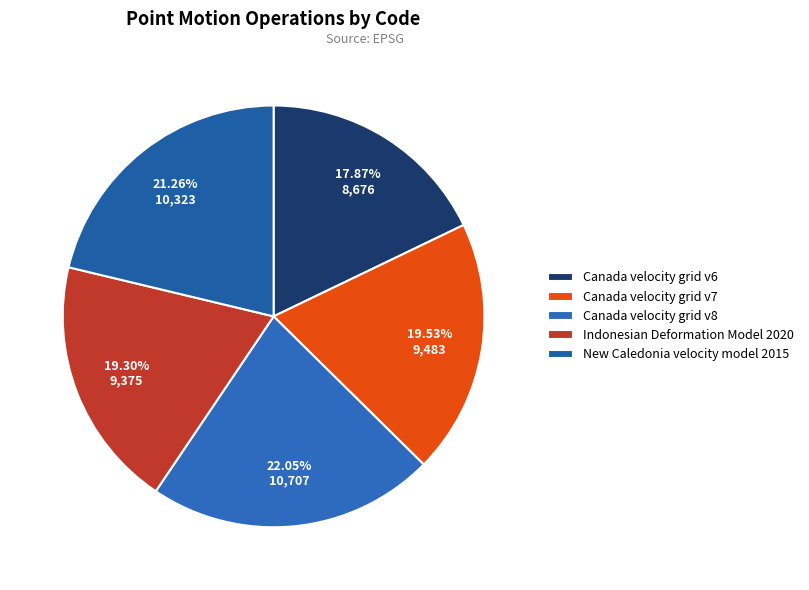

How many segments does this pie chart have?

5